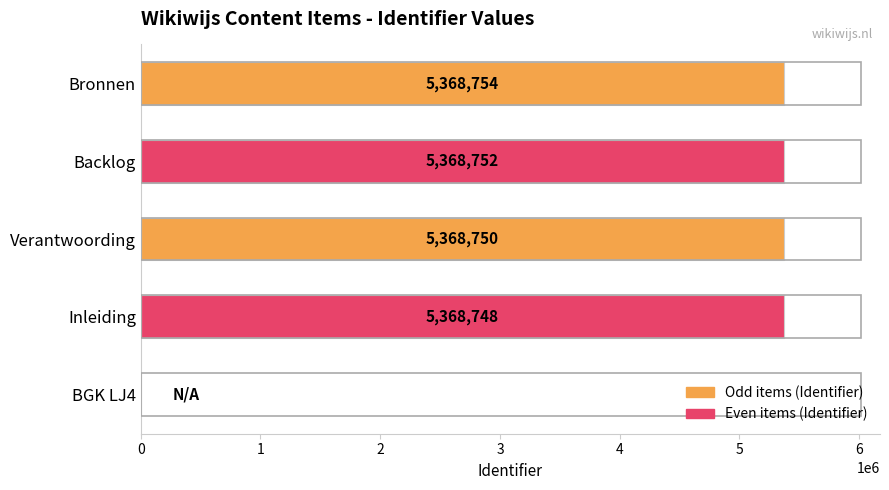

The value at Backlog is 5368752. True or false?

True